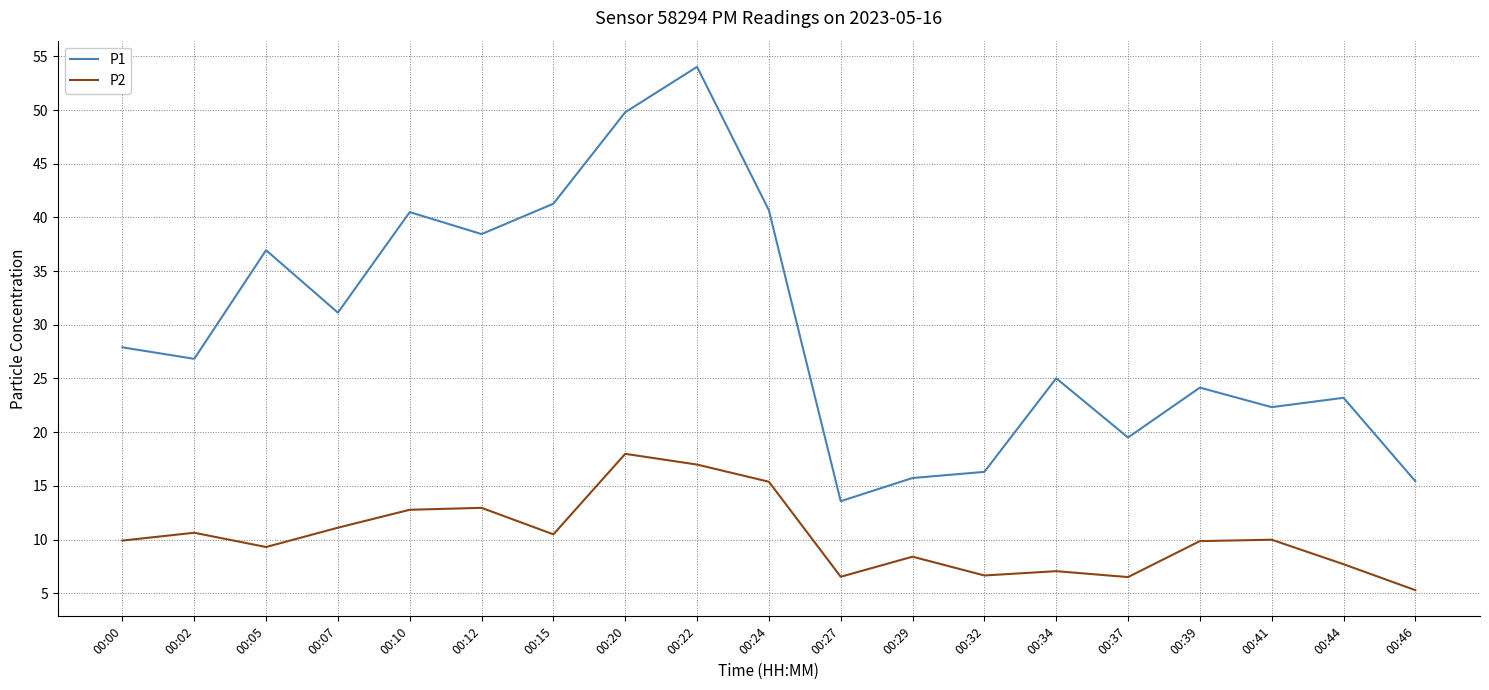

In P1, how many points are lower than both neighbors (excluding endpoints)?

6